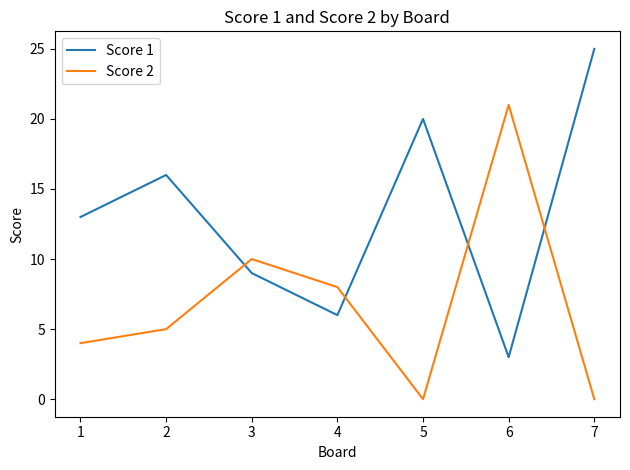

True or false: Score 2 and Score 1 cross at least once.

True